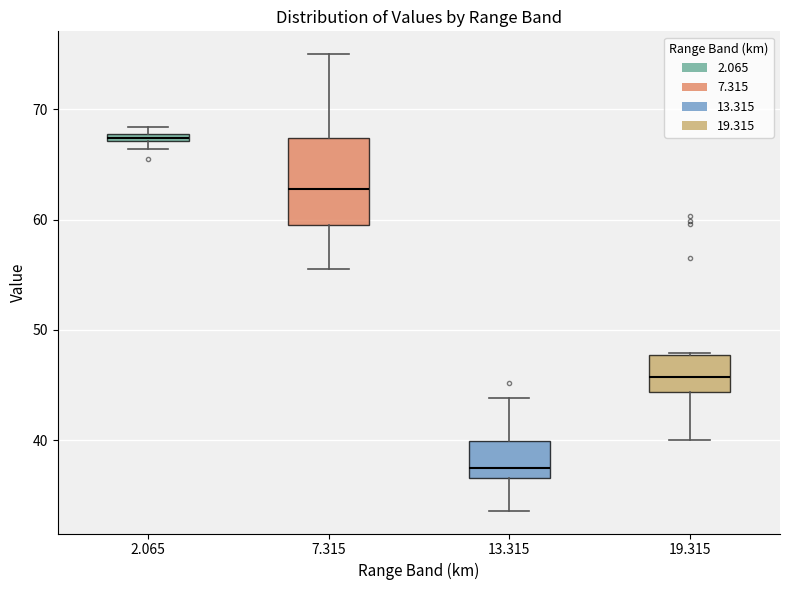

Where is the upper edge of the box at x = 2.065 on the y-axis? The values are not printed on the chart, so give them approximately, as read against the axis.

68